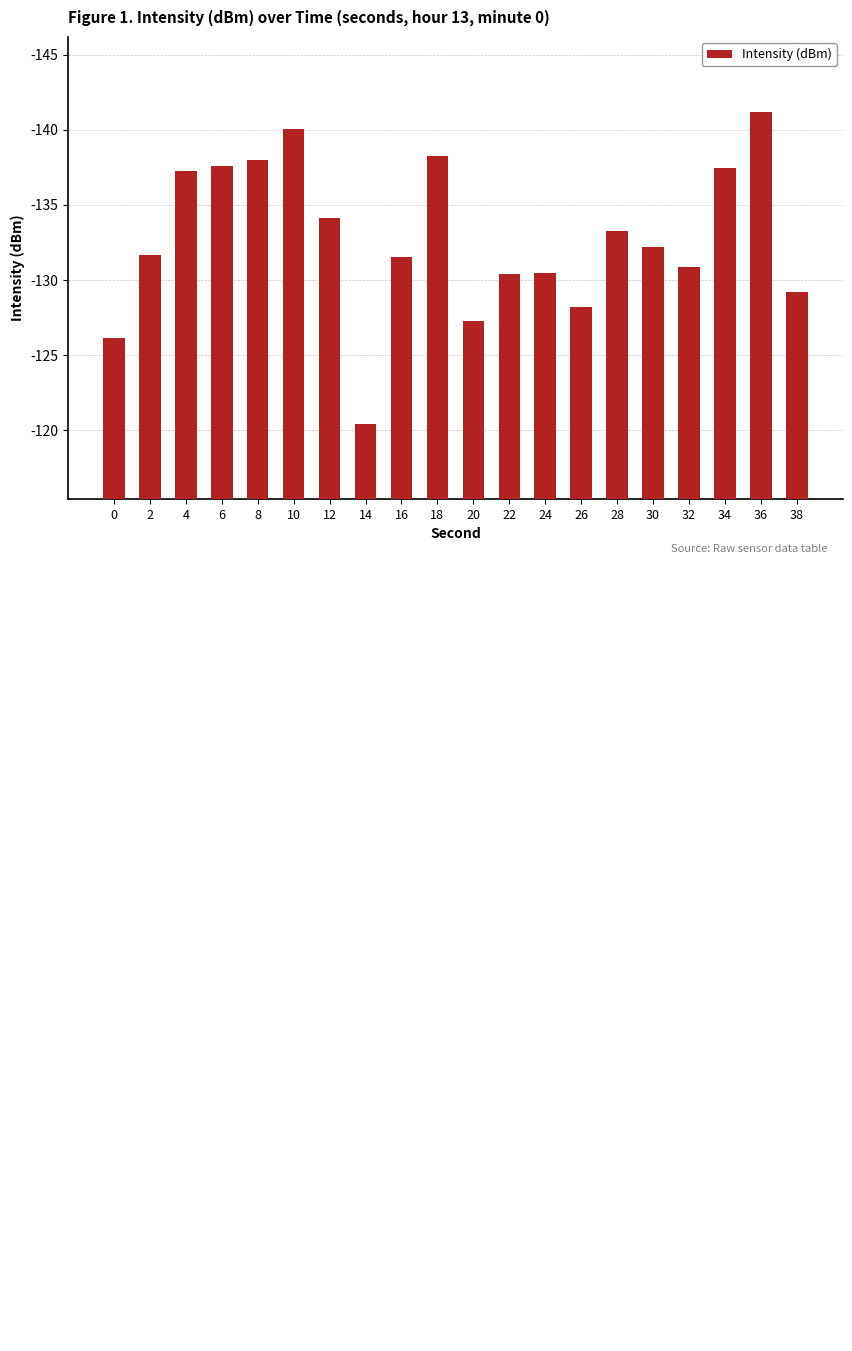

Rank the categories by value from highest to lowest.

14, 0, 20, 26, 38, 22, 24, 32, 16, 2, 30, 28, 12, 4, 34, 6, 8, 18, 10, 36